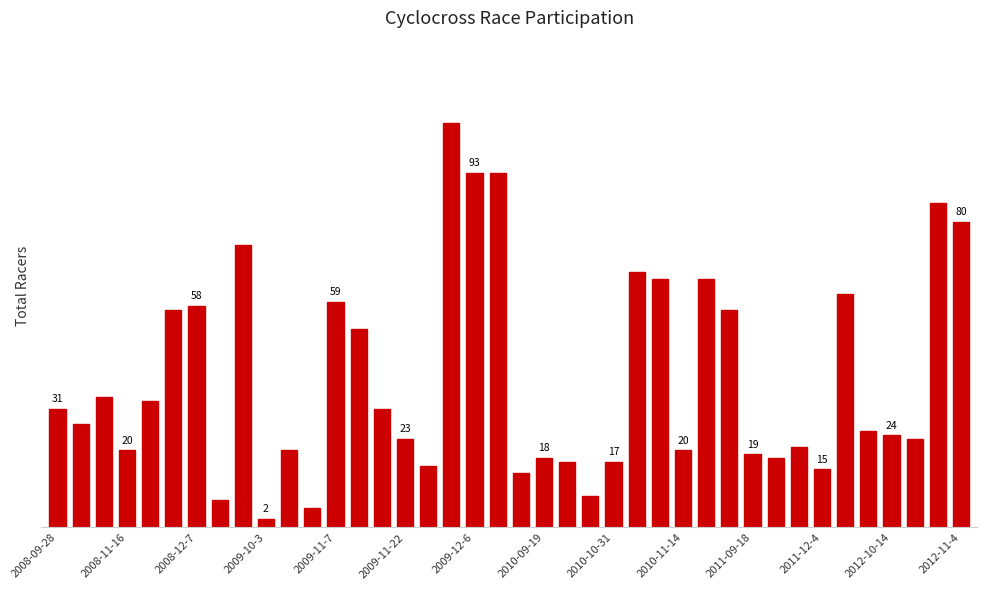

Reading left to right, what are all the values shown in this chart?

31	27	34	20	33	57	58	7	74	2	20	5	59	52	31	23	16	106	93	93	14	18	17	8	17	67	65	20	65	57	19	18	21	15	61	25	24	23	85	80